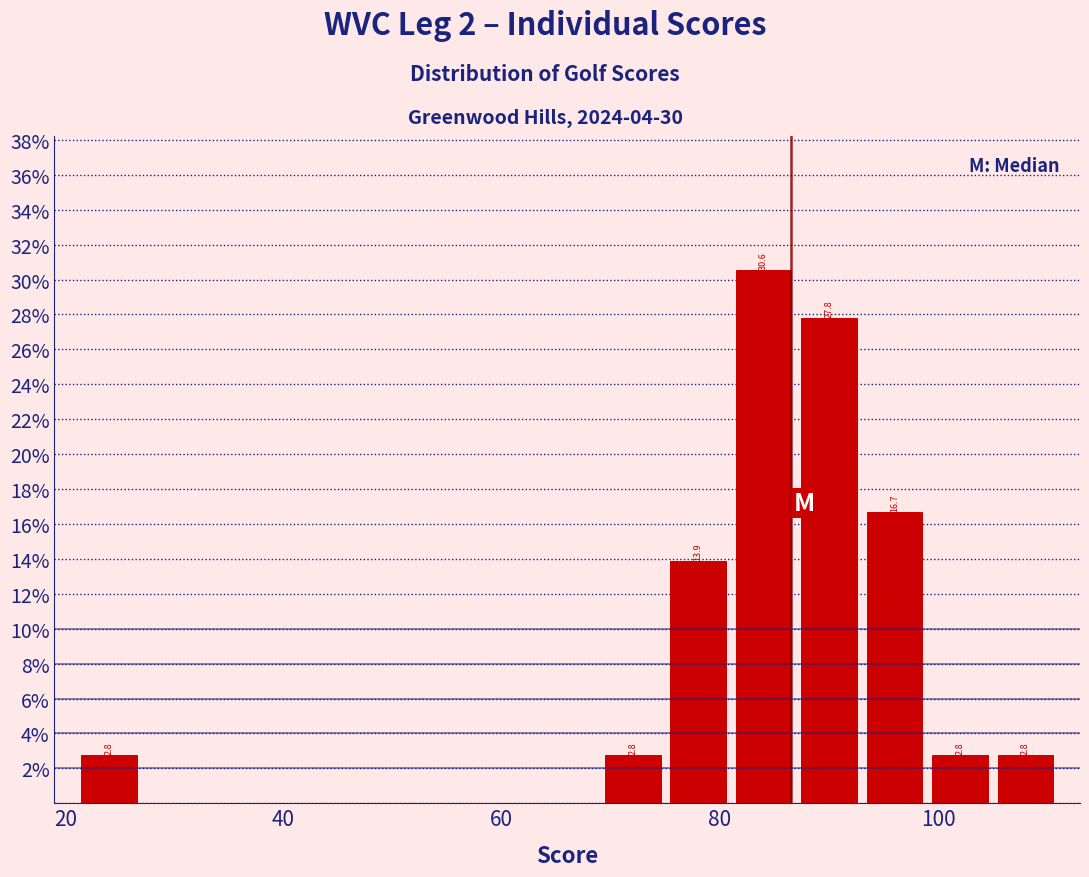

Around what value on the x-axis is the tallest bar? Give the approximate position of its centre, as read against the axis.

84